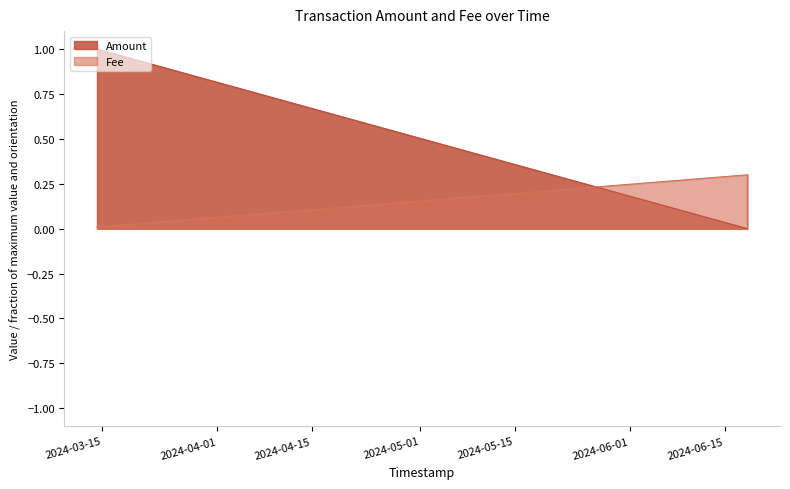

What is the label of the 2nd point from the left?

2024-06-18 09:22:36